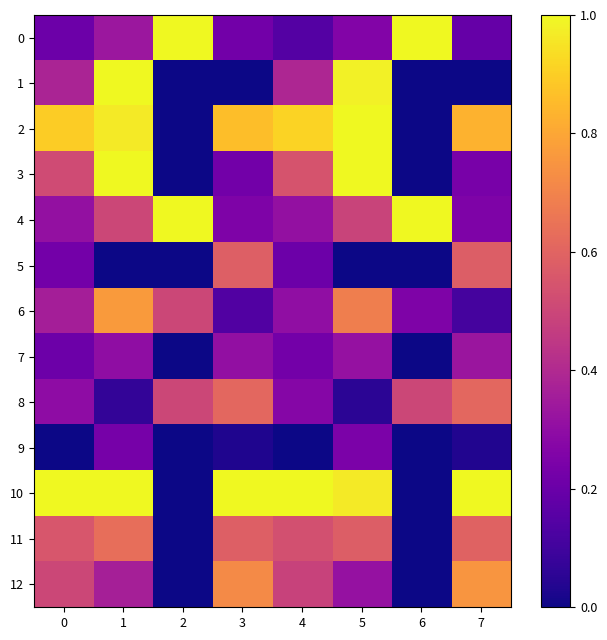

List the series in order of their peak value, lowest first.

9, 7, 5, 8, 11, 12, 6, 0, 1, 2, 3, 4, 10